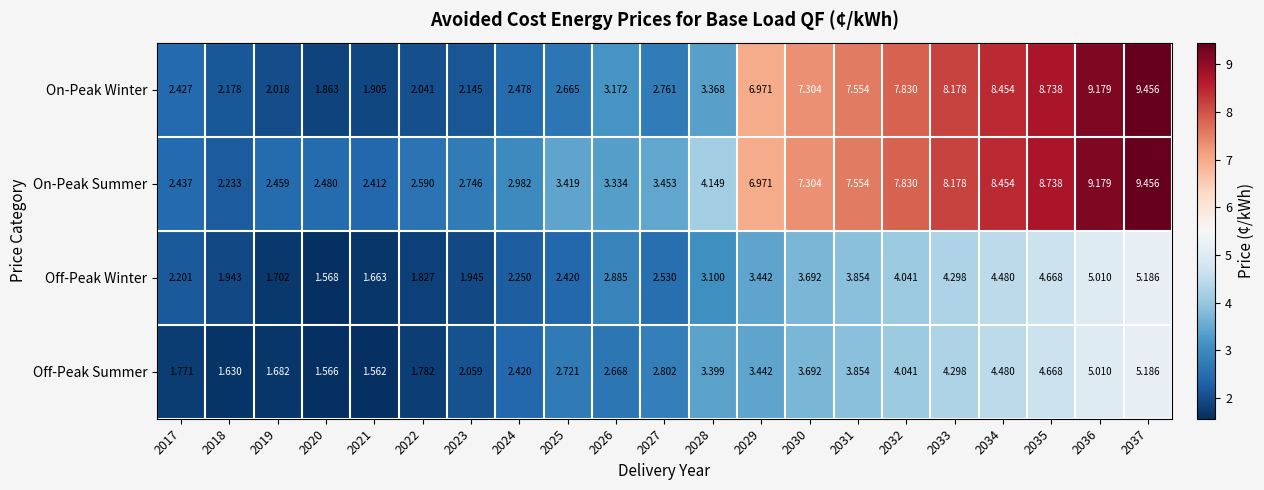

At 2028, list the series in order from largest to smallest.

On-Peak Summer, Off-Peak Summer, On-Peak Winter, Off-Peak Winter